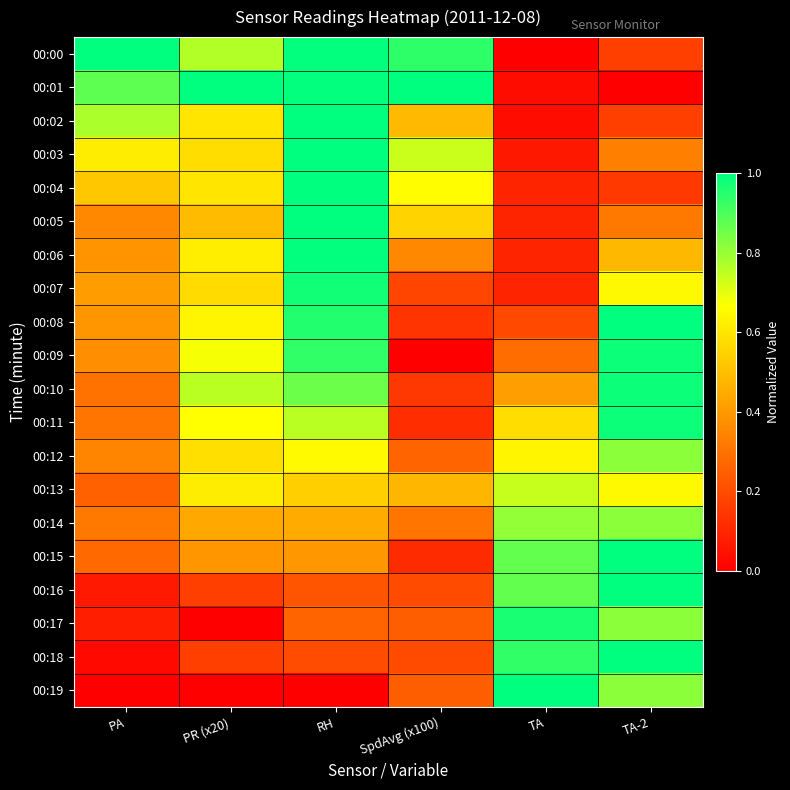

Rank the series by their maximum value, from highest to lowest.

00:00, 00:01, 00:04, 00:08, 00:15, 00:16, 00:18, 00:19, 00:05, 00:03, 00:02, 00:06, 00:09, 00:10, 00:11, 00:07, 00:17, 00:12, 00:14, 00:13